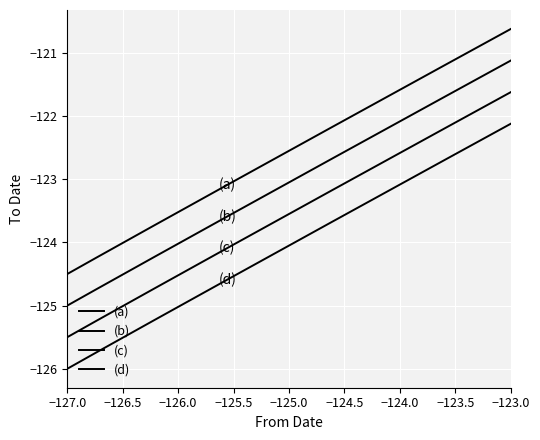

Is this an area chart (filled region under the line)?

No